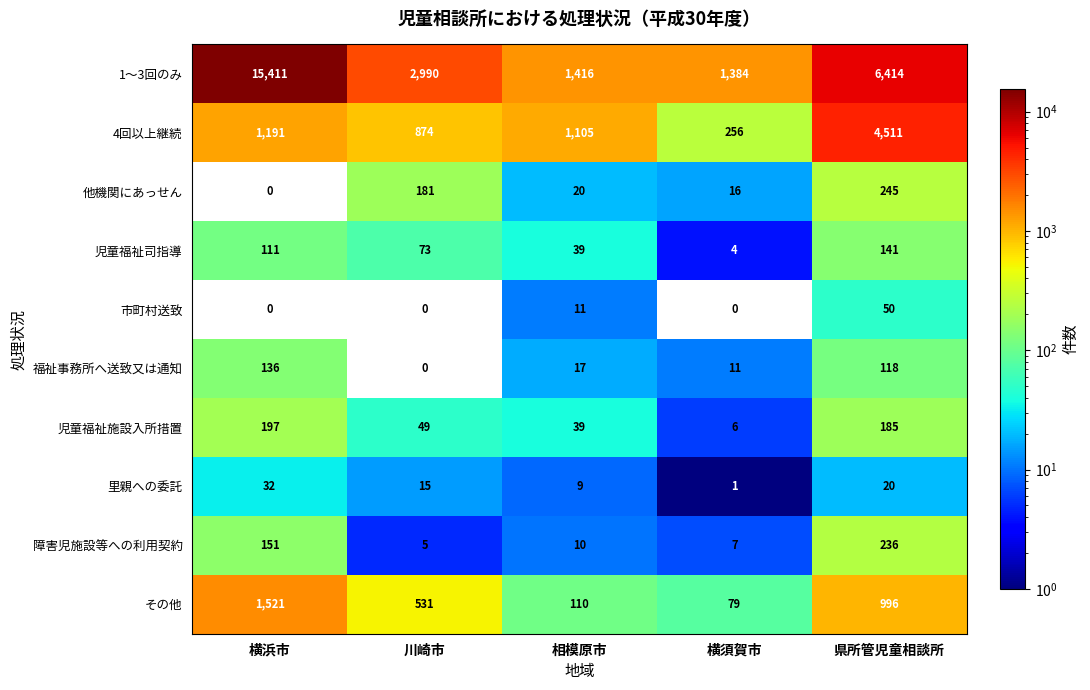

True or false: 4回以上継続 has a value of 1568 at 川崎市.

False